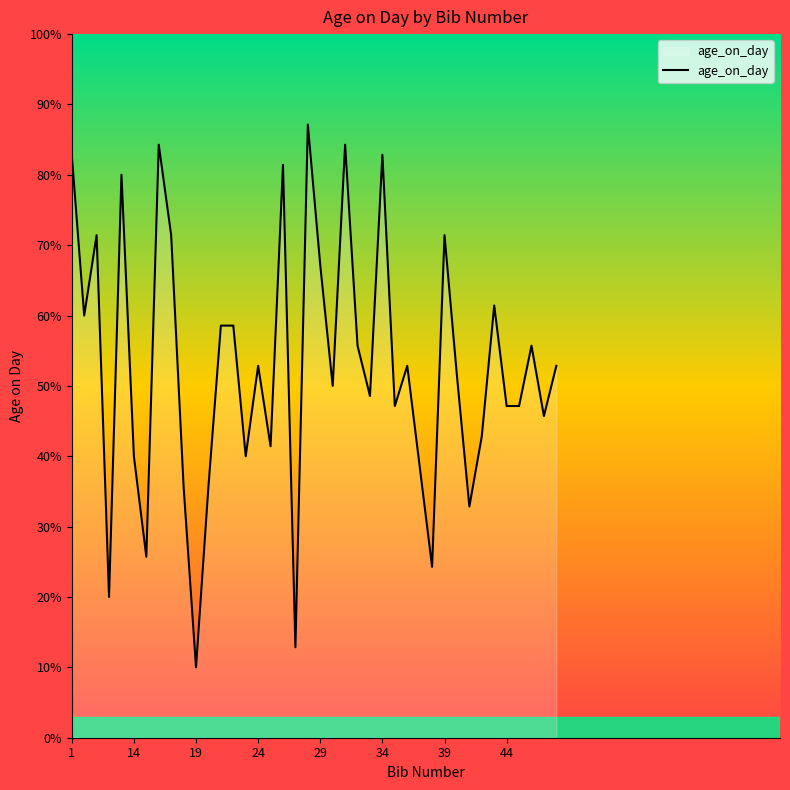

What is the greatest value displayed?

87.1